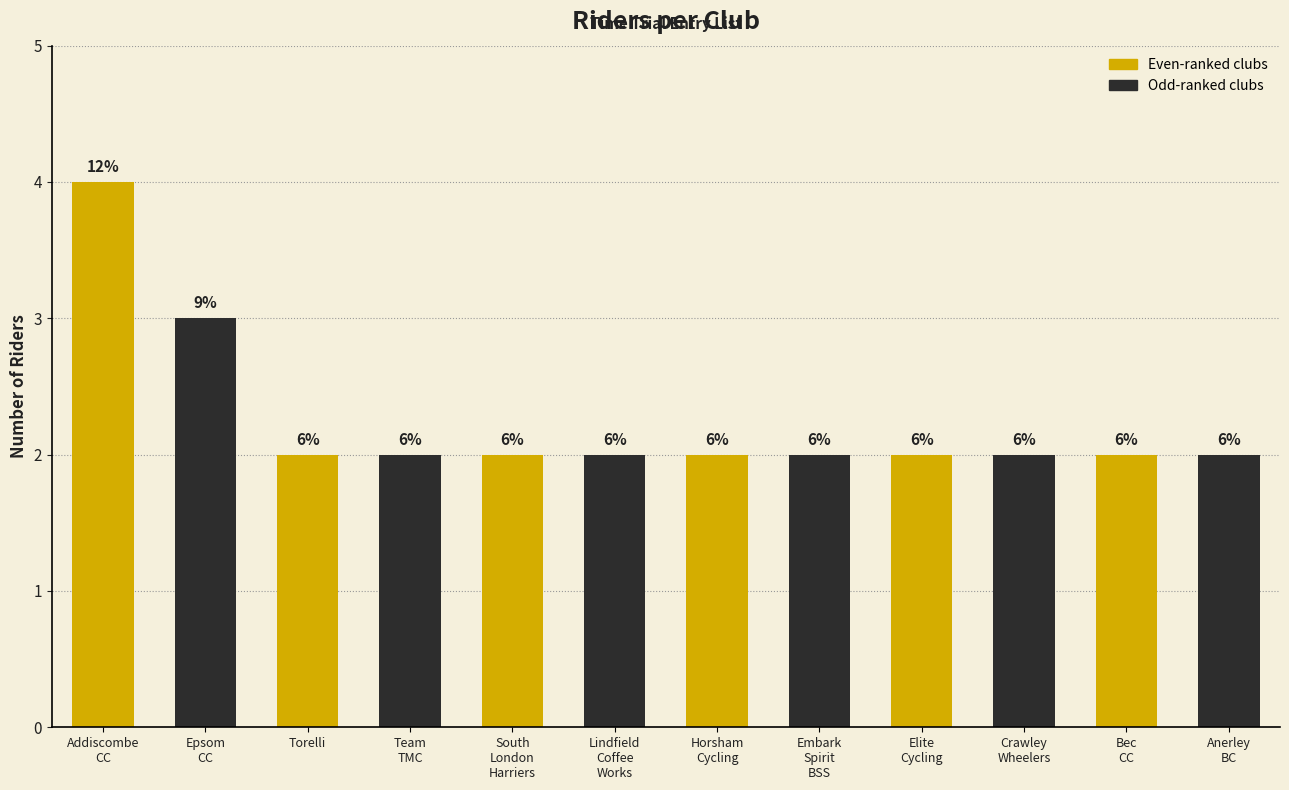

How many bars are there in total?

12